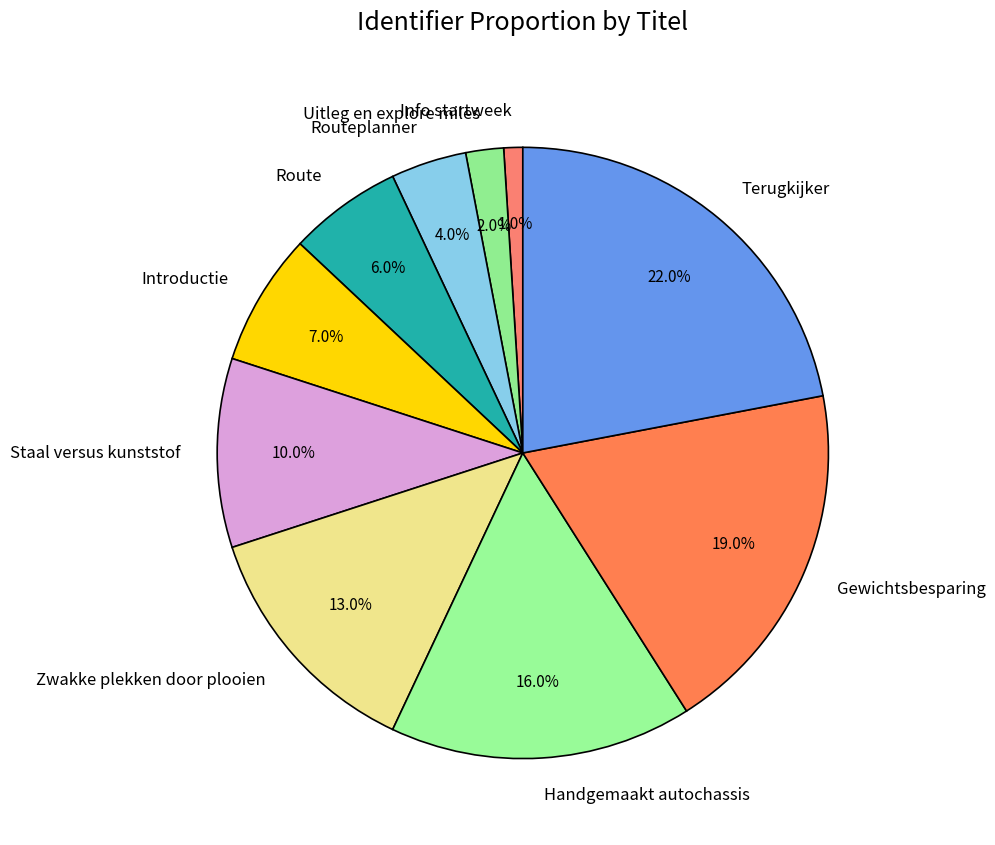

To the nearest percent, what percentage of the pie is Info startweek?

1%